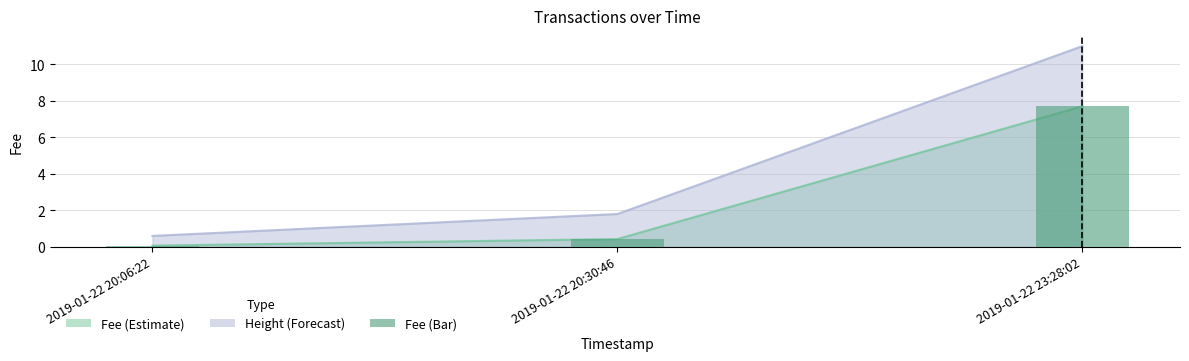

List the labels in order of value, largest first.

2019-01-22 23:28:02, 2019-01-22 20:30:46, 2019-01-22 20:06:22